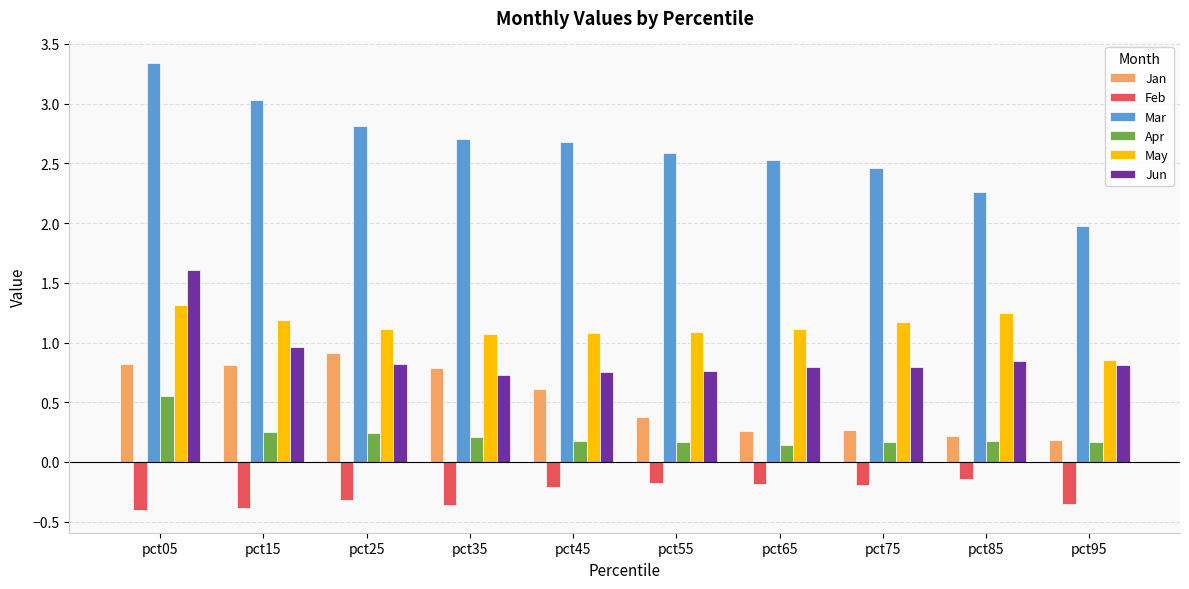

True or false: Feb has a value of -0.2 at pct75.

True